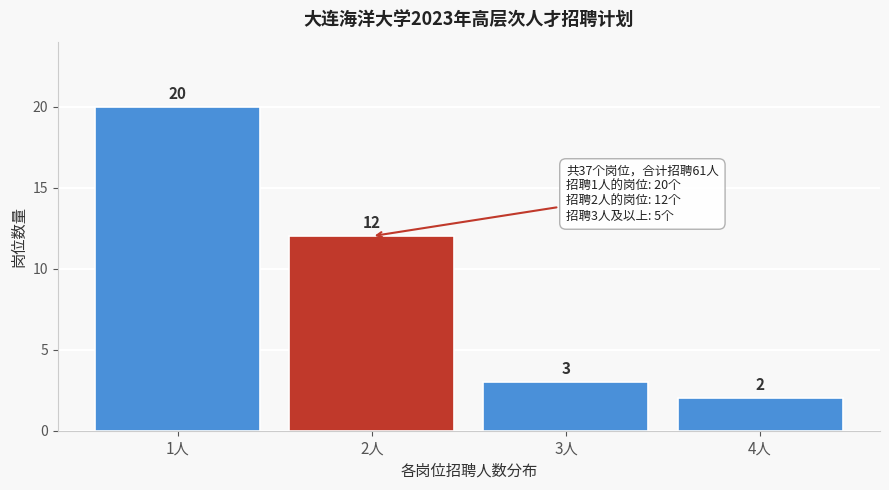

Reading left to right, extract all data points from this chart.

1人=20	2人=12	3人=3	4人=2